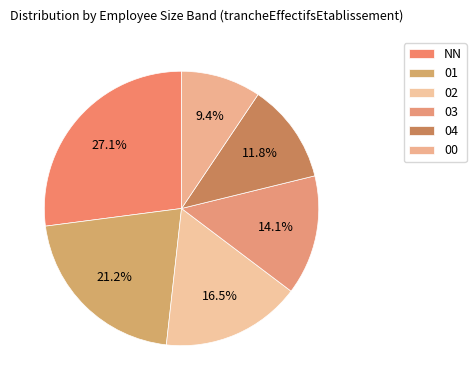

How many segments does this pie chart have?

6